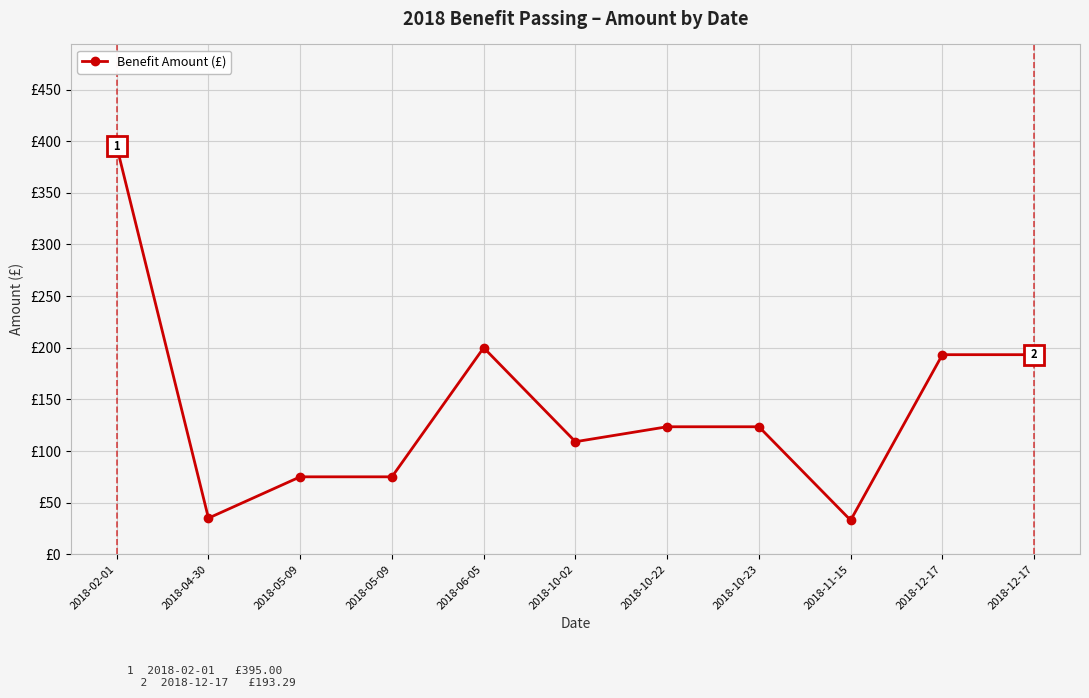

What is the ratio of the value at 2018-12-17 to the value at 2018-05-09?

2.6